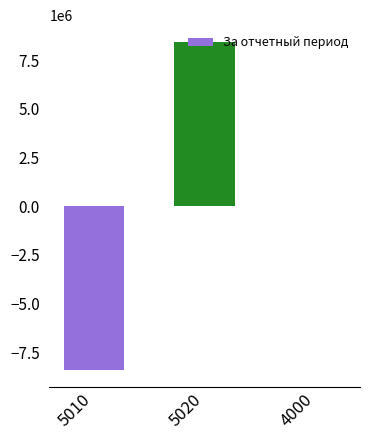

Reading left to right, transcribe all the data shown in this chart.

-8433802.6	8446016.7	12214.1